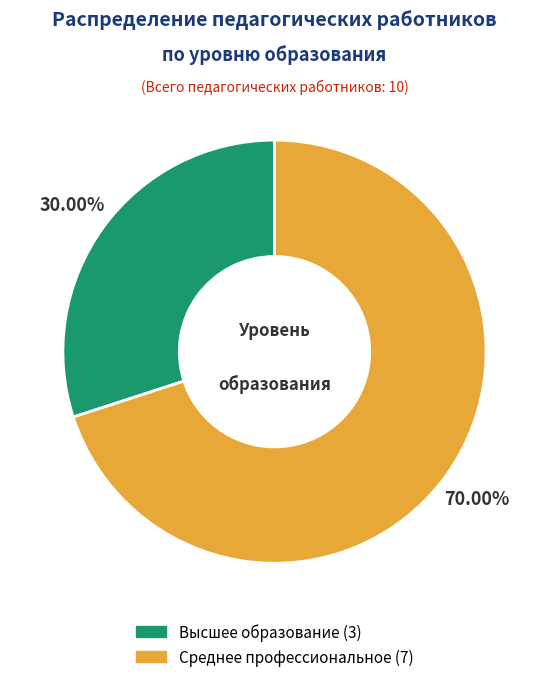

Does any single category account for the majority?

Yes